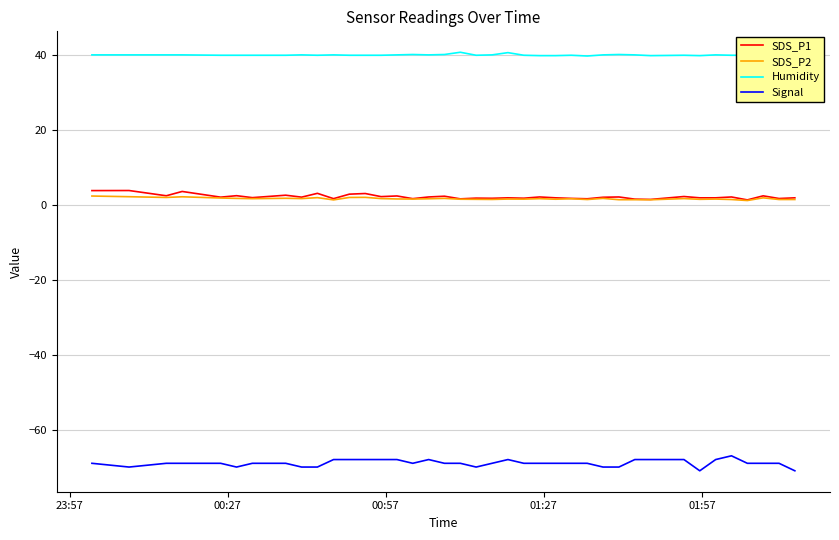

True or false: Humidity and SDS_P2 intersect in this chart.

False